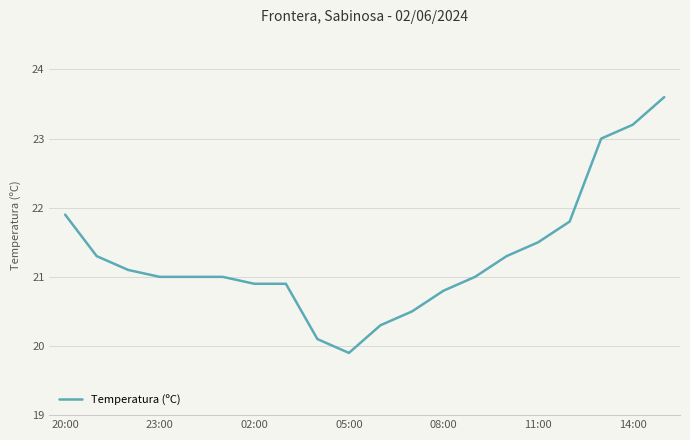

What is the difference between the maximum and minimum values?

3.7